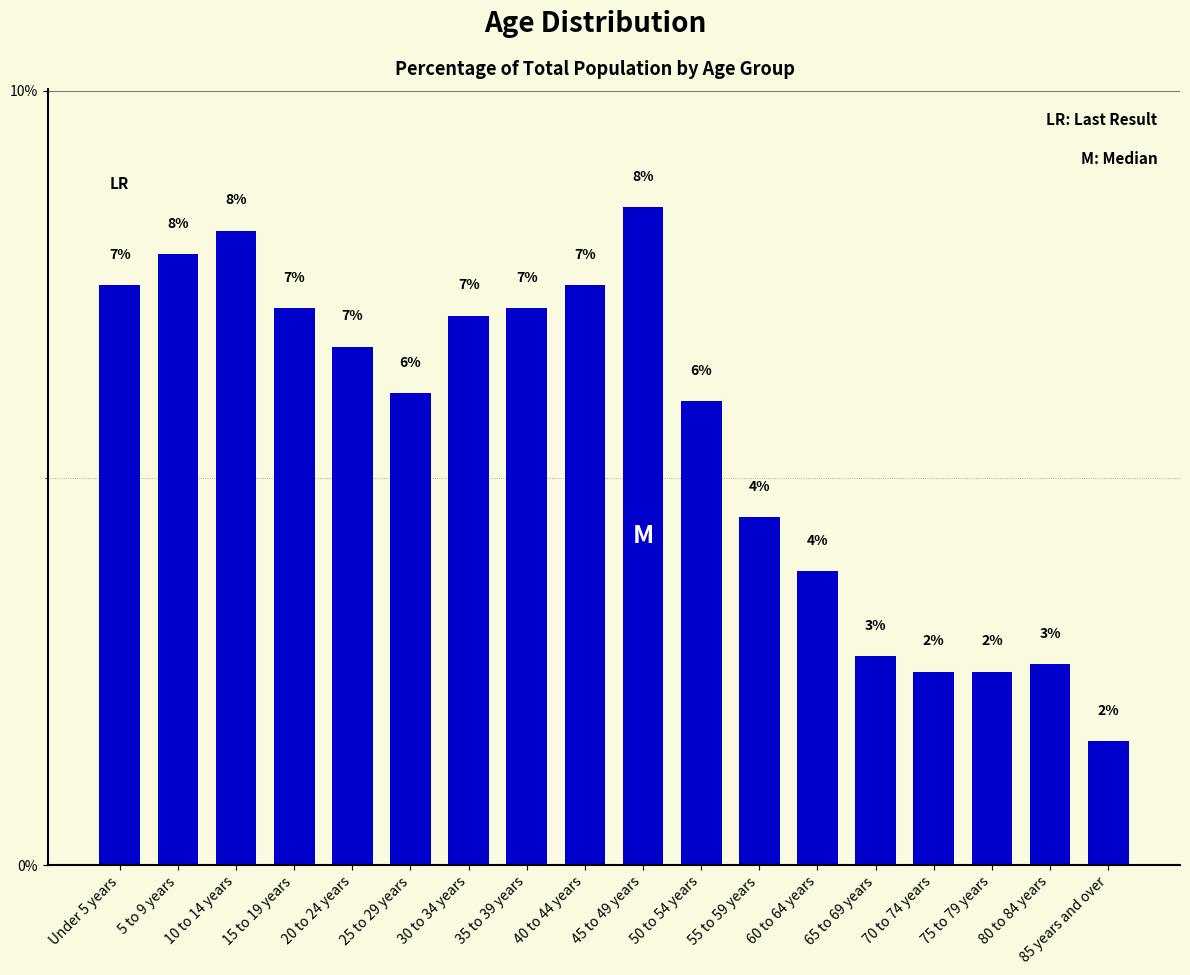

What is the maximum value shown in the chart?

8.5